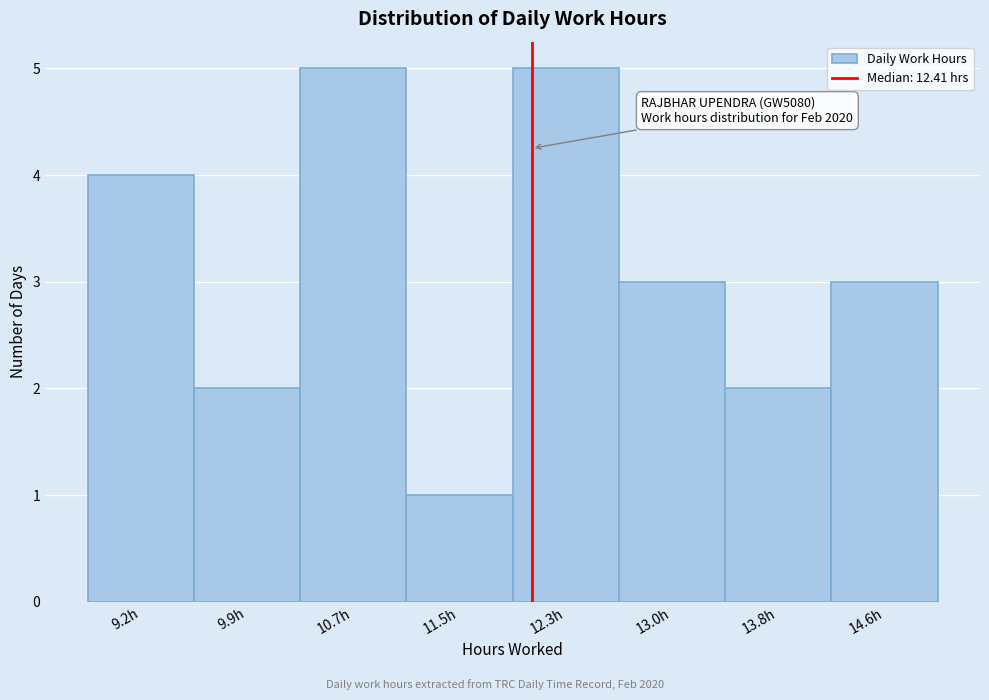

Reading right to left, list all the values displayed in this chart.

14.6h=3	13.8h=2	13.0h=3	12.3h=5	11.5h=1	10.7h=5	9.9h=2	9.2h=4